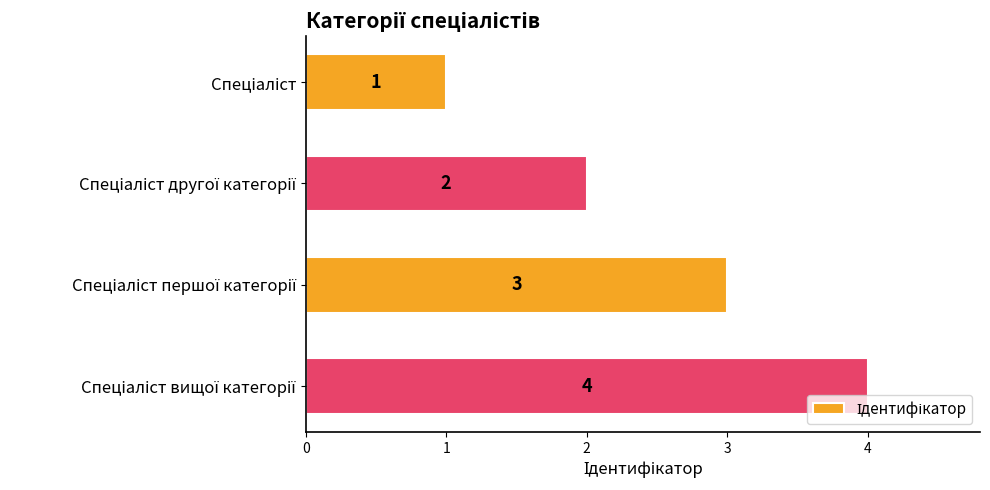

Does the chart contain any negative values?

No